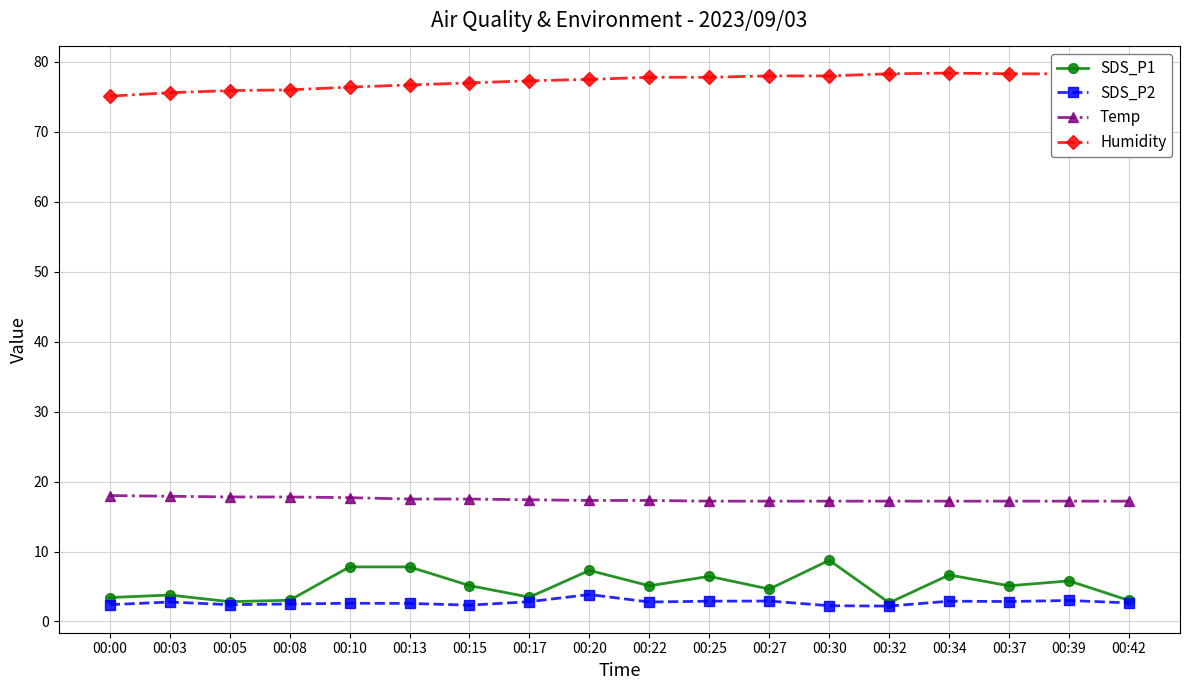

What is the maximum value for SDS_P2?

3.9